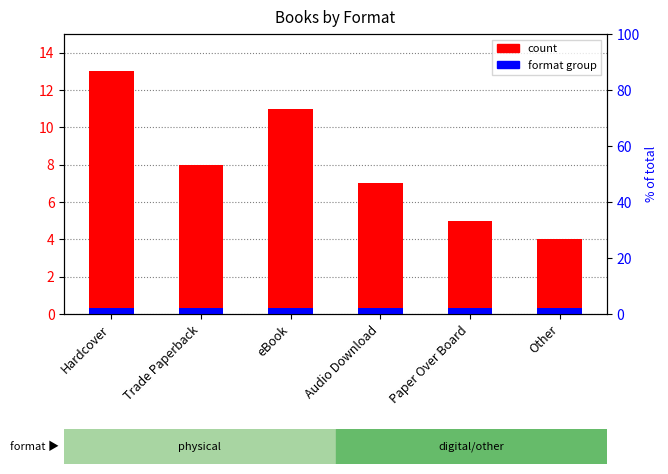

At Other, list the series in order from largest to smallest.

count, format group